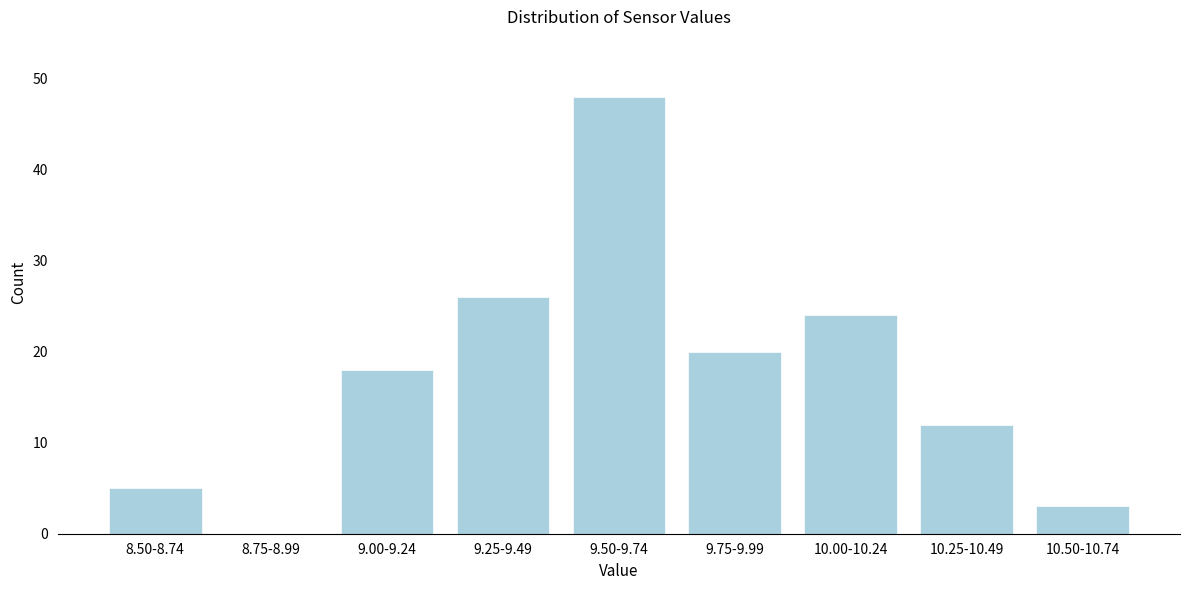

Reading left to right, transcribe all the data shown in this chart.

8.50-8.74=5	8.75-8.99=0	9.00-9.24=18	9.25-9.49=26	9.50-9.74=48	9.75-9.99=20	10.00-10.24=24	10.25-10.49=12	10.50-10.74=3